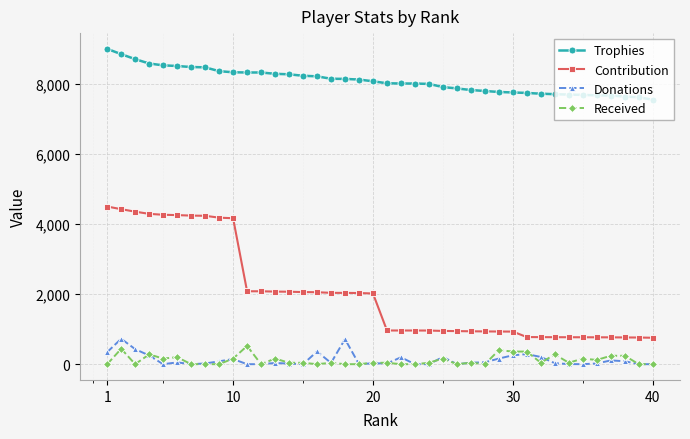

True or false: Received and Trophies intersect in this chart.

False